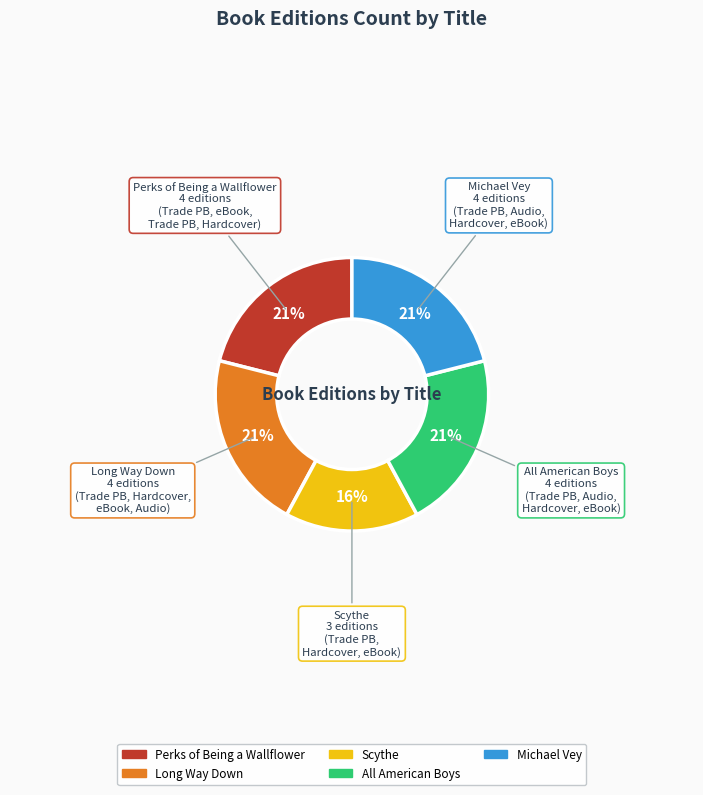

To the nearest percent, what portion does Michael Vey represent?

21%